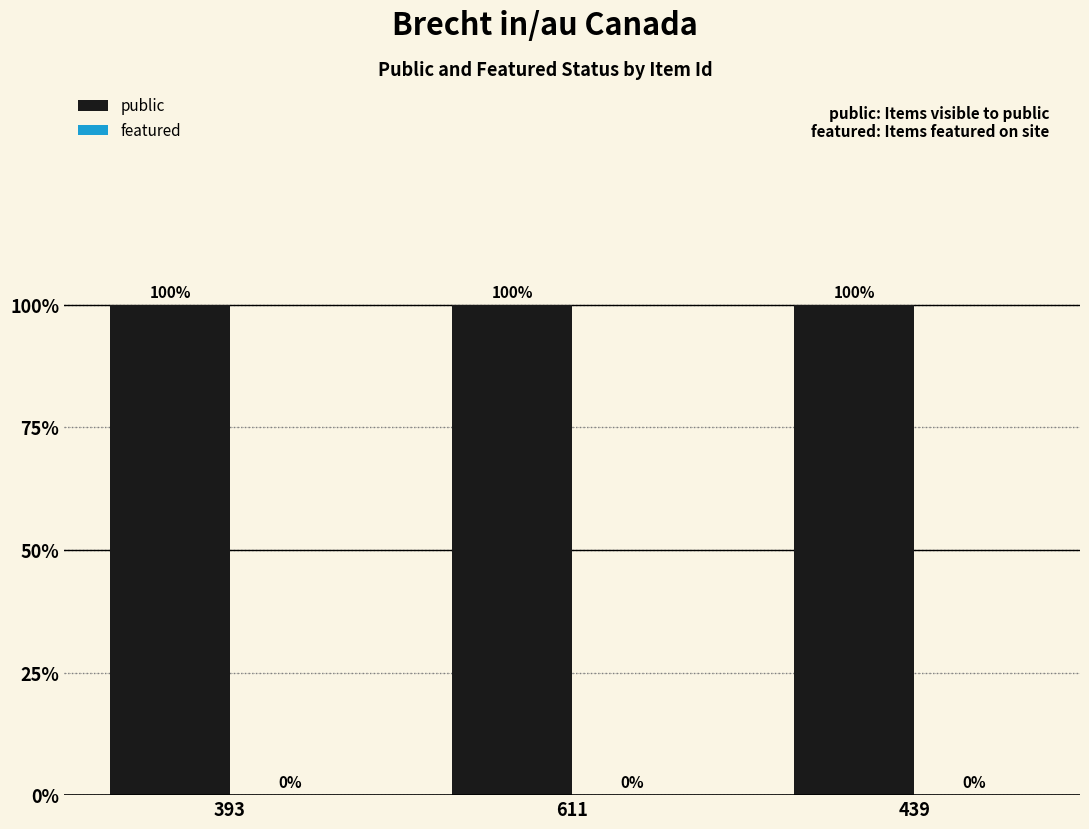

At how many categories does at least one series exceed 0?

3